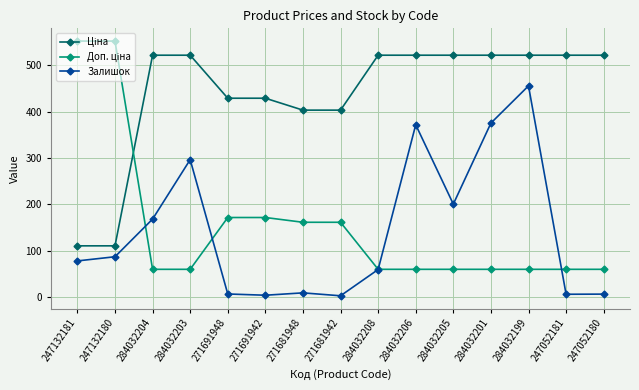

Is it true that Залишок equals 78.0 at 247132181?

True